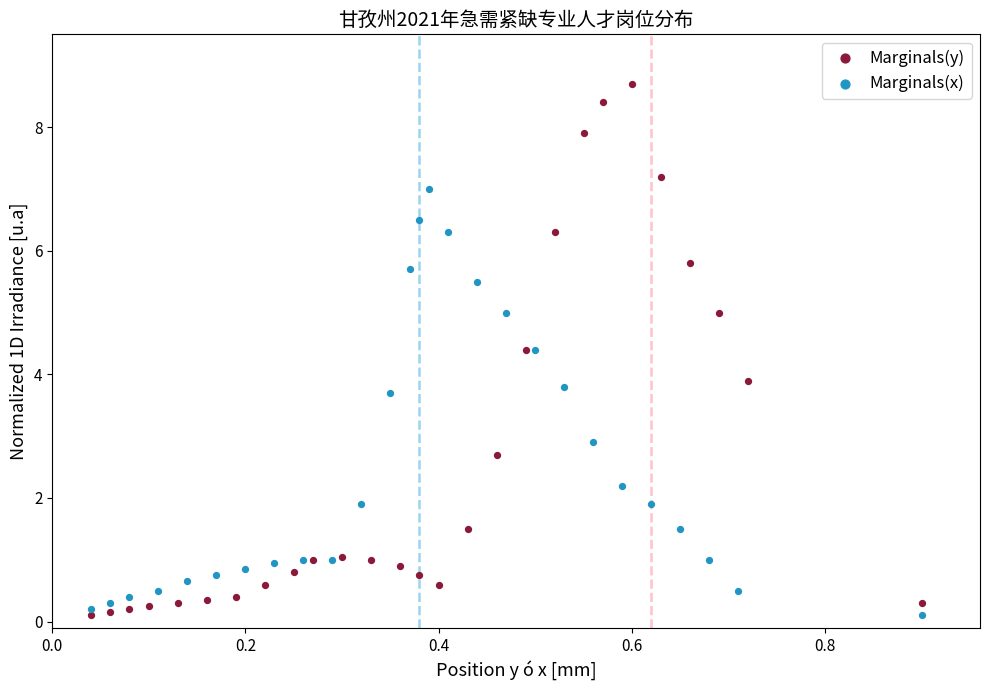

Which series contains the highest Y value?

Marginals(y)